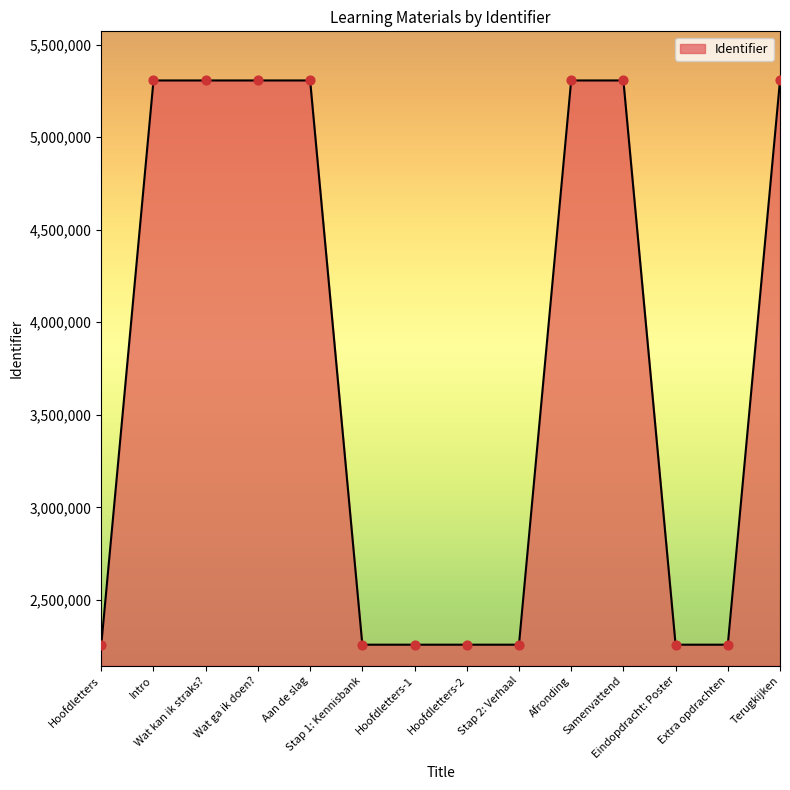

What is the ratio of the value at Stap 1: Kennisbank to the value at Extra opdrachten?

1.0